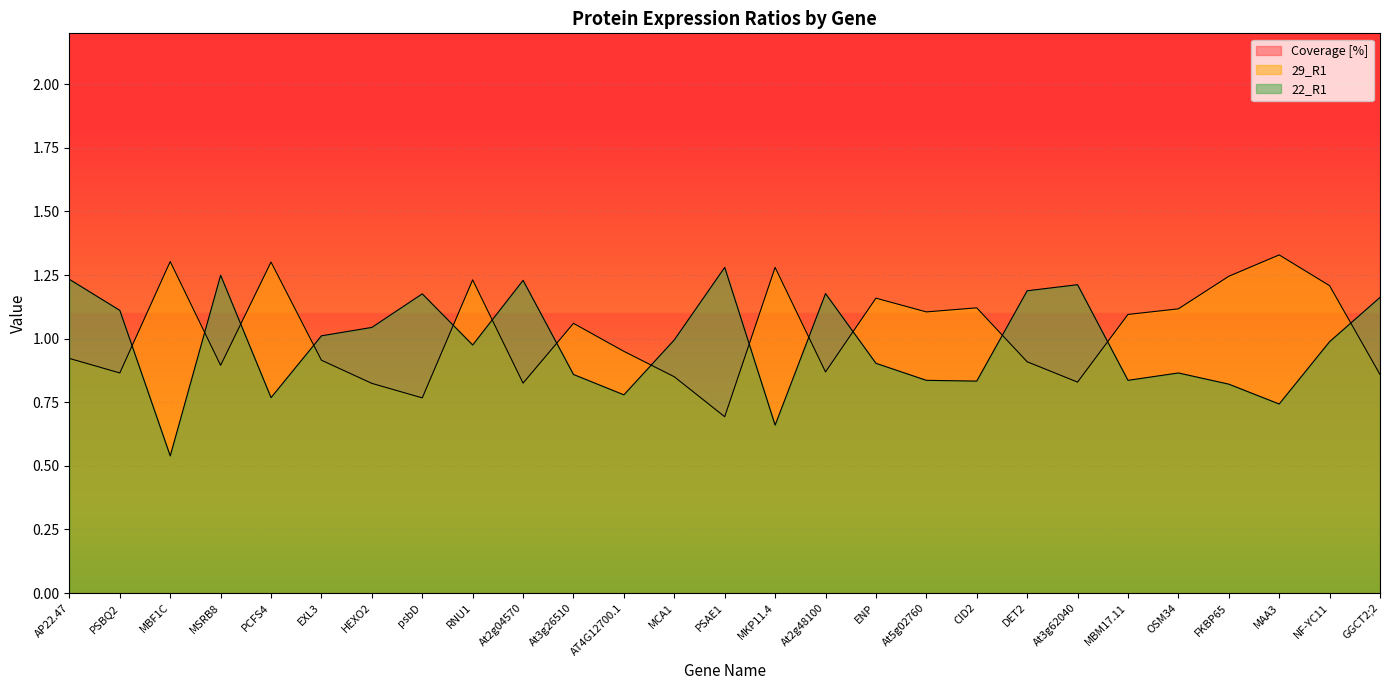

What is the label of the 23rd point from the left?

OSM34